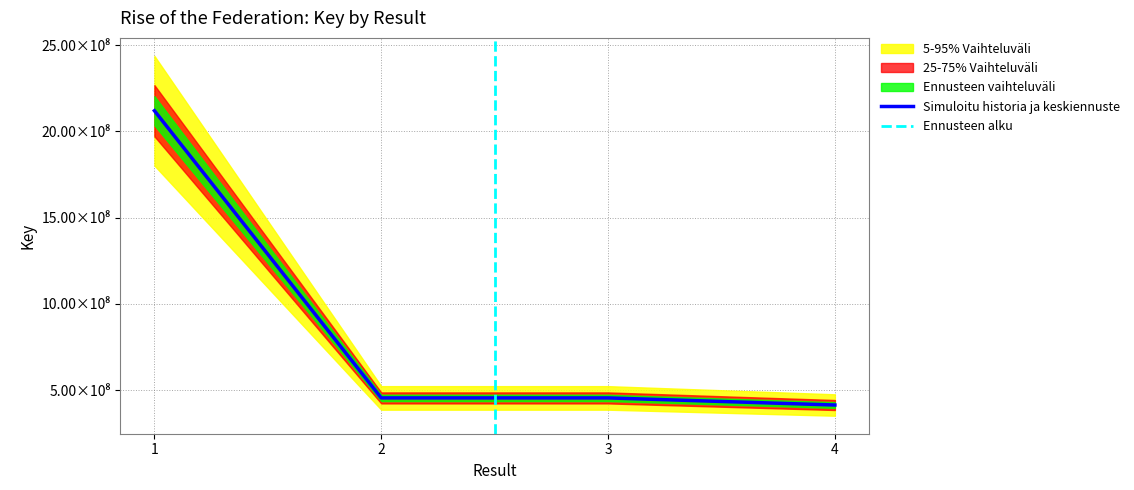

Is it true that the value at 1 is 2120347839?

True